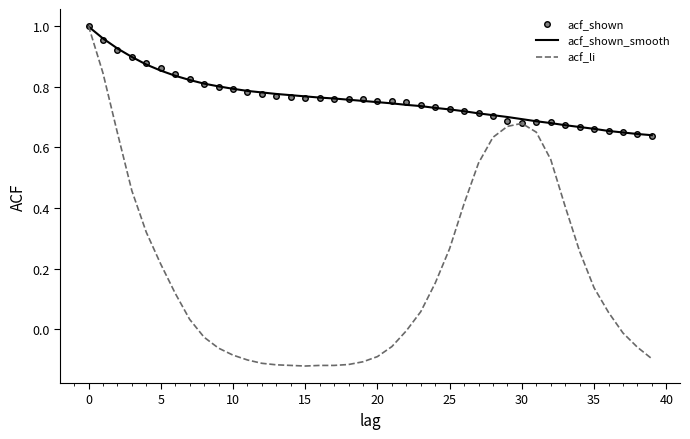

Which series has the largest range (max minus min)?

acf_li